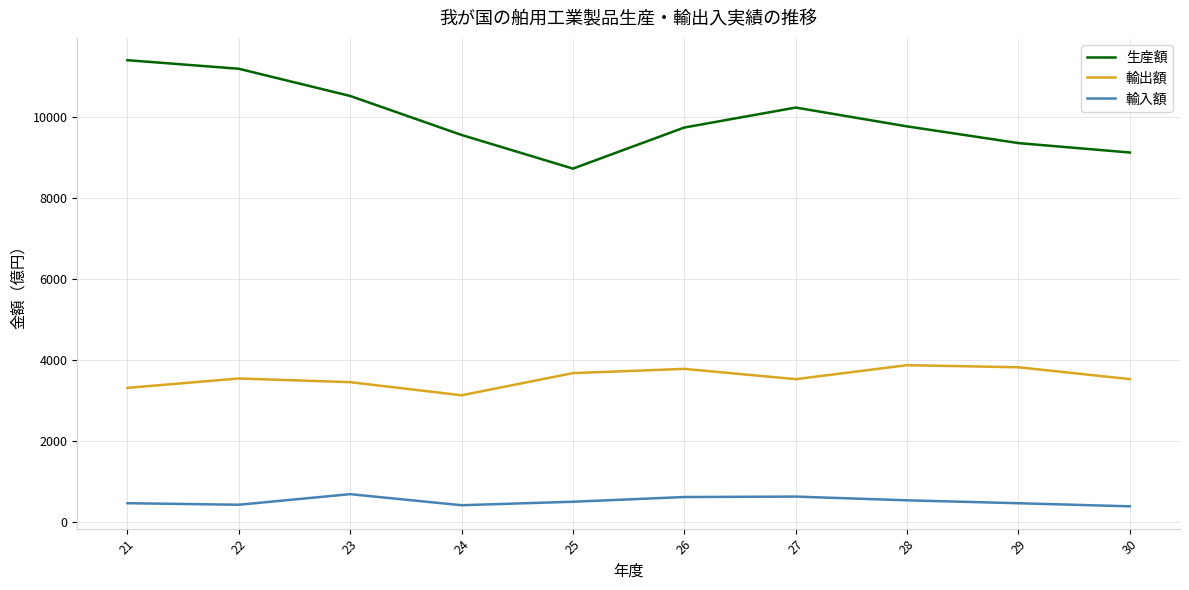

Rank the series by their average value, from lowest to highest.

輸入額, 輸出額, 生産額